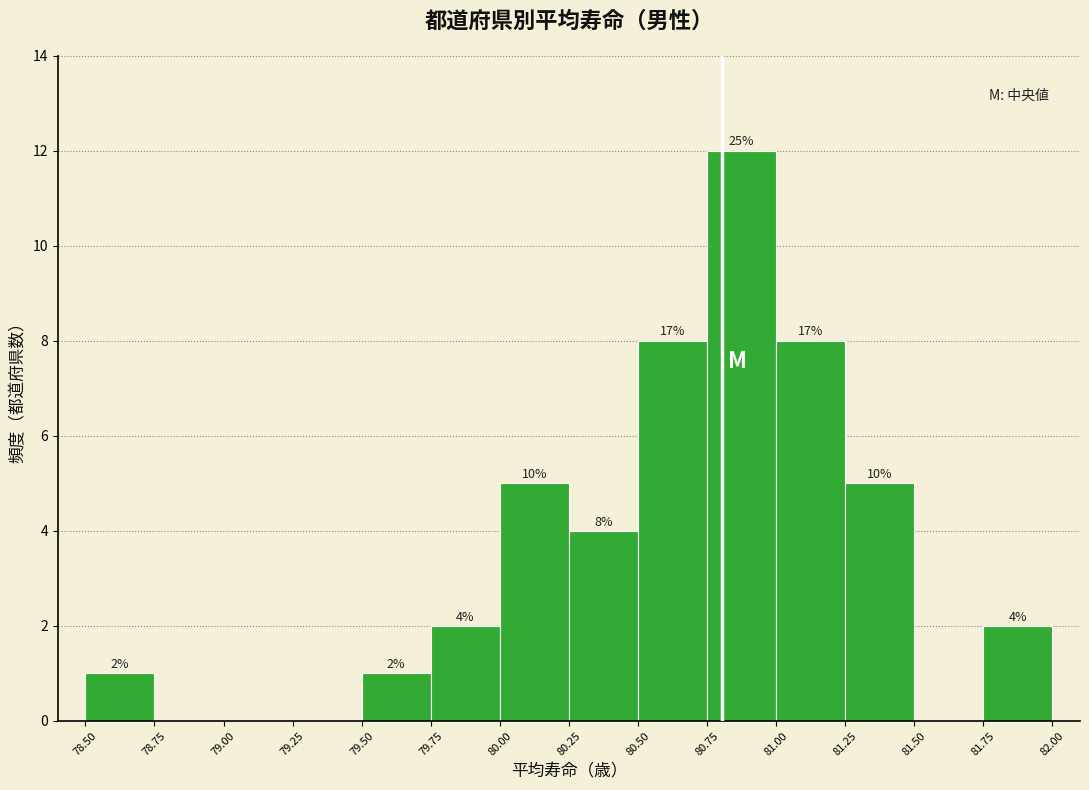

Over which range of the x-axis is the bar tallest?

80.75 to 81.00